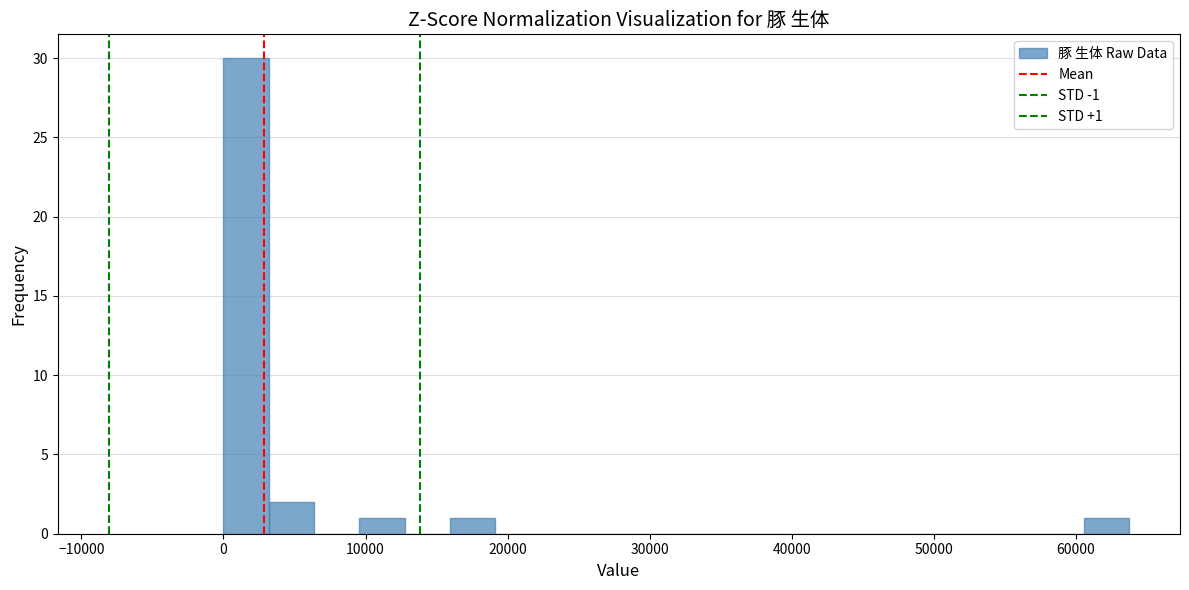

Read against the x-axis, roughly where is the centre of the tallest bar?

2000